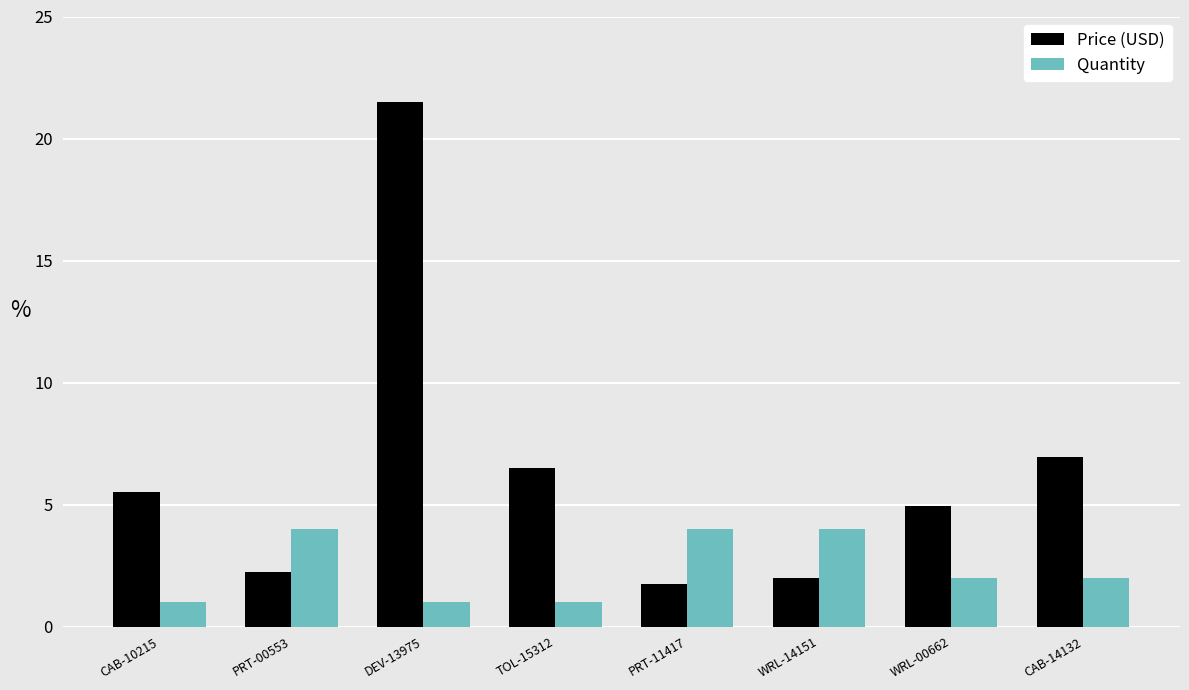

What is the label of the 7th bar from the right?

PRT-00553